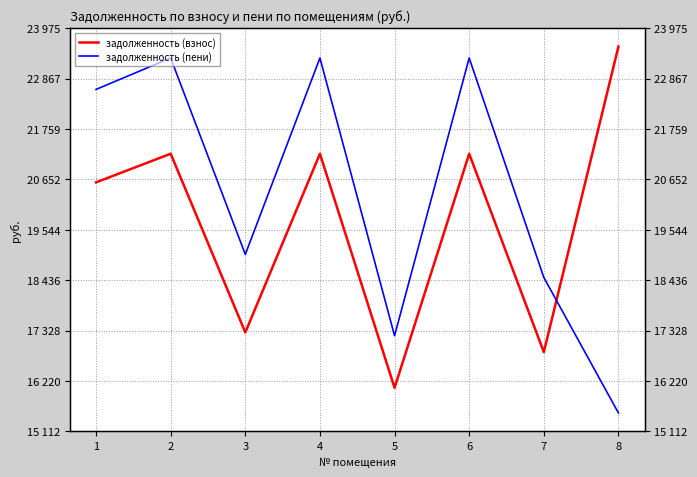

What is the difference between the задолженность (пени) values at 6 and 7?

4825.9